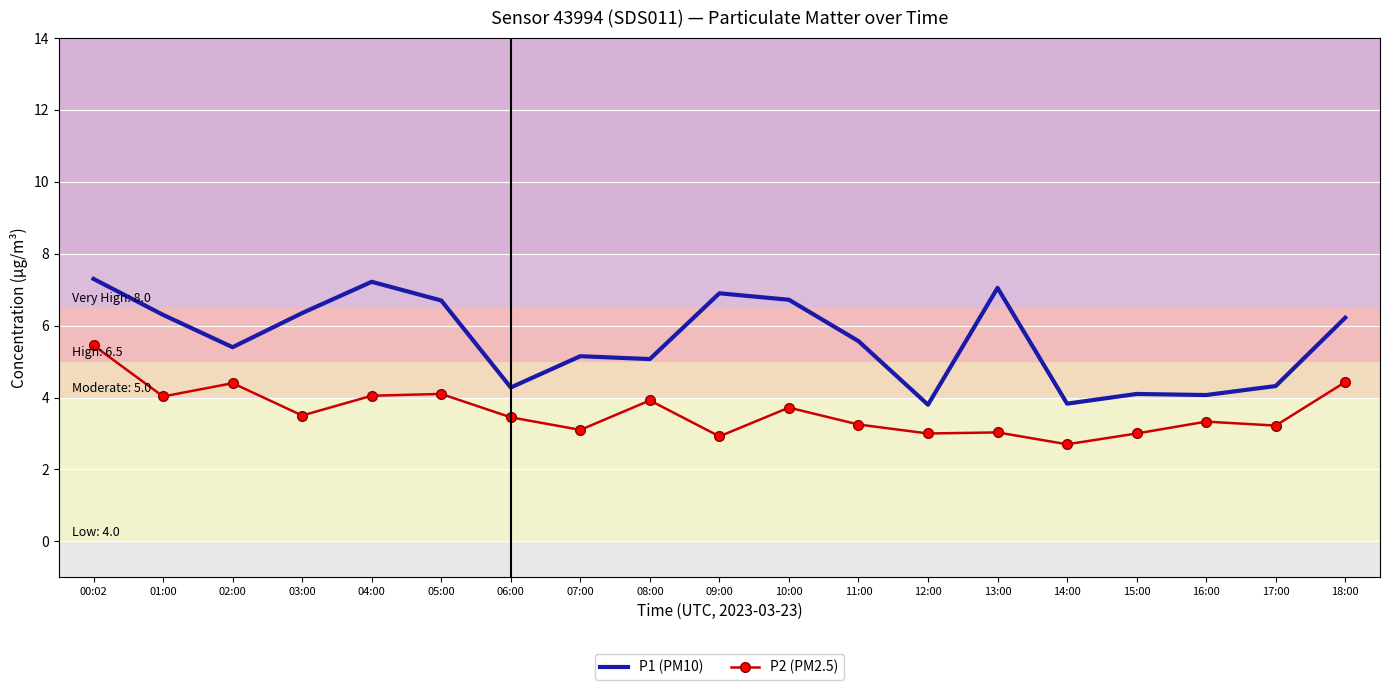

What is the maximum value for P2 (PM2.5)?

5.5